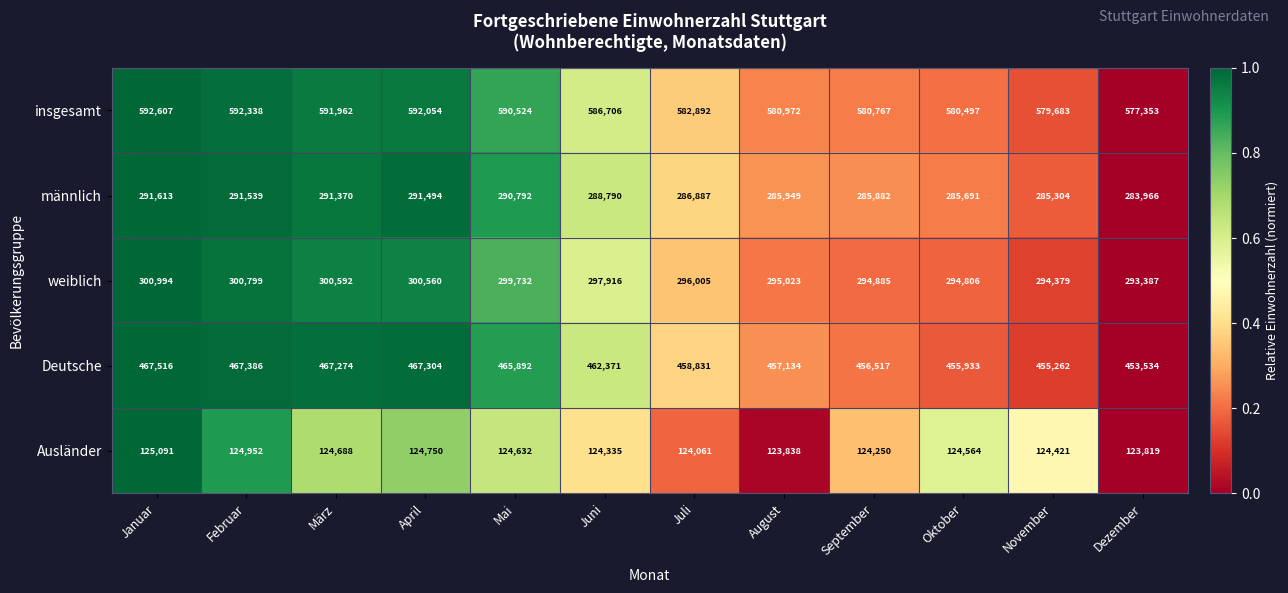

What is the difference between the maximum and minimum values in the weiblich series?

7607